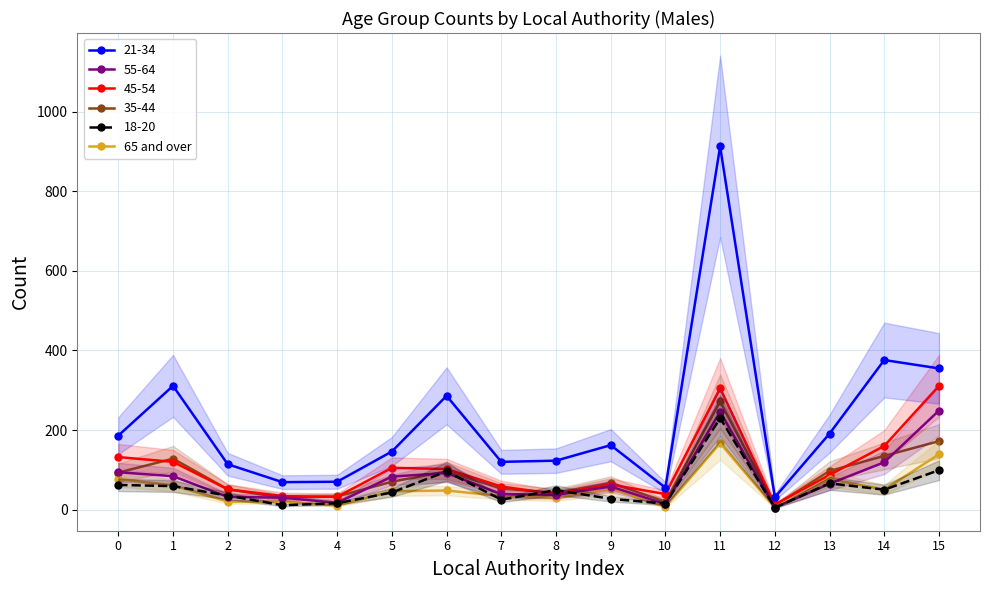

What is the value of the 13th point from the left?

5